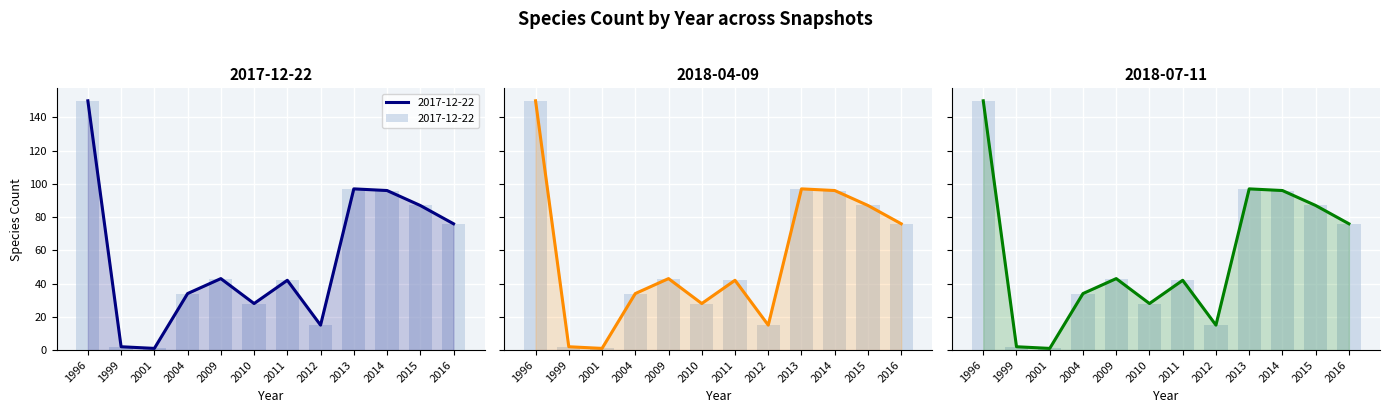

What is the sum of the 2018-04-09 values at 2012 and 2016?

91